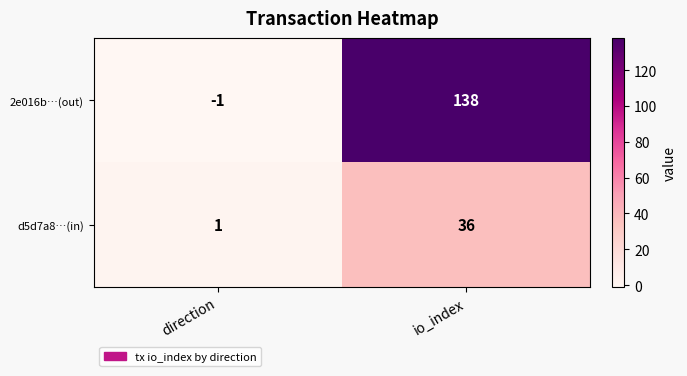

Between direction and io_index, which series saw the biggest shift?

2e016b…(out)